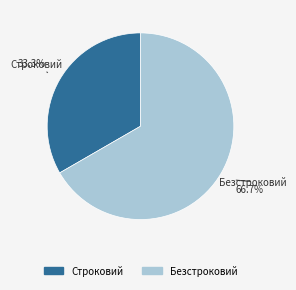

What portion of the pie excludes Строковий?

66.7%